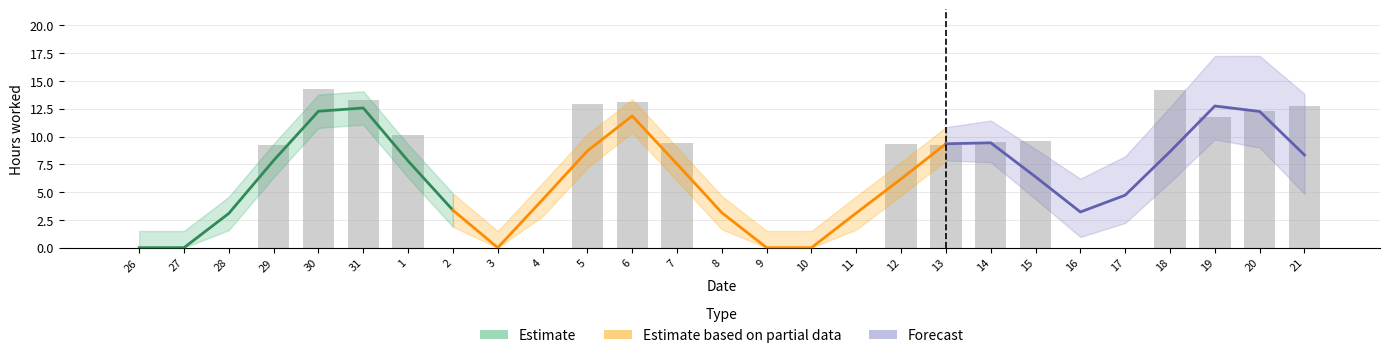

Is it true that the value at 5 is 4.4?

False